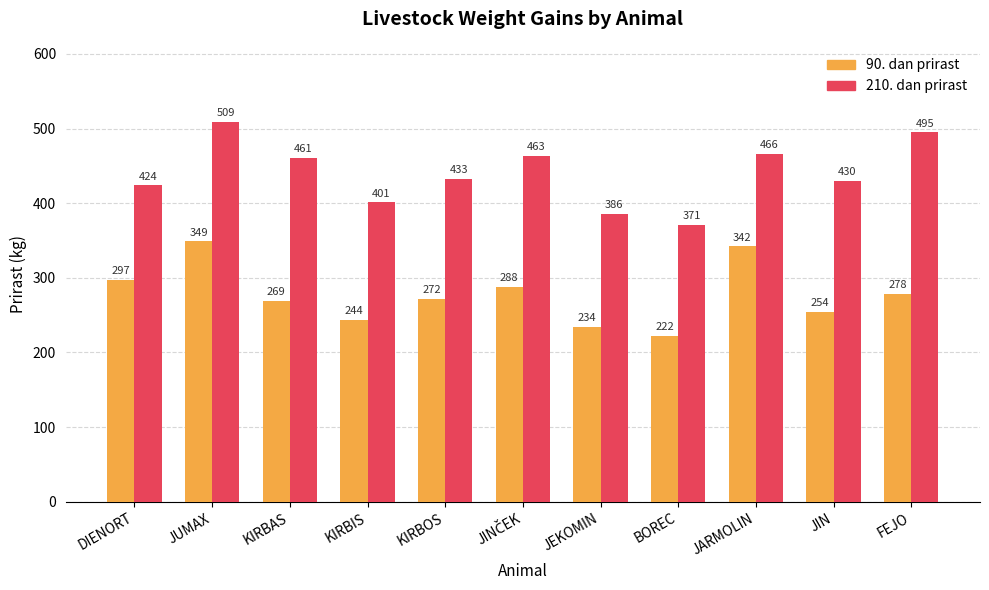

At which label does 210. dan prirast reach its minimum?

BOREC